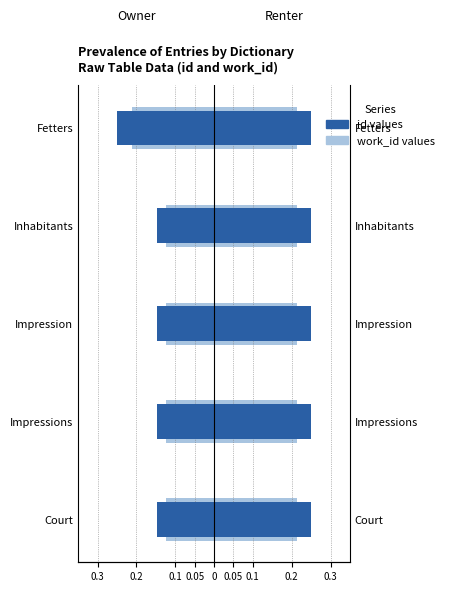

At how many categories does at least one series exceed 0?

5